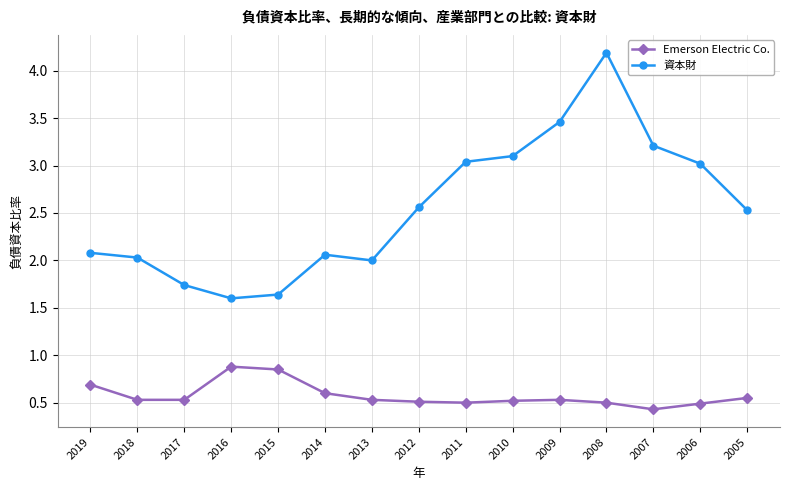

What value does the 資本財 series have at 2010?

3.1